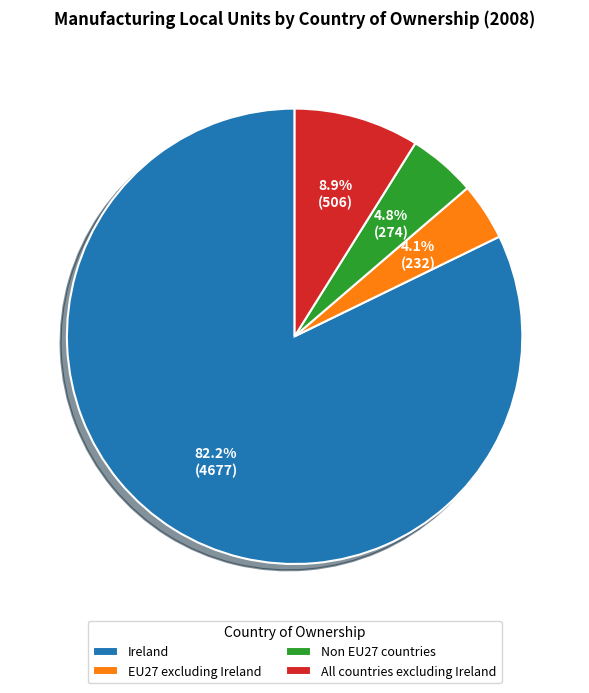

Rank the categories by value from highest to lowest.

Ireland, All countries excluding Ireland, Non EU27 countries, EU27 excluding Ireland